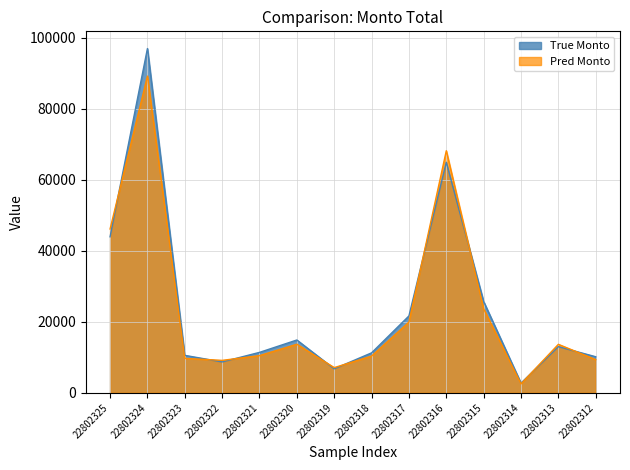

At how many categories does at least one series exceed 70285?

1